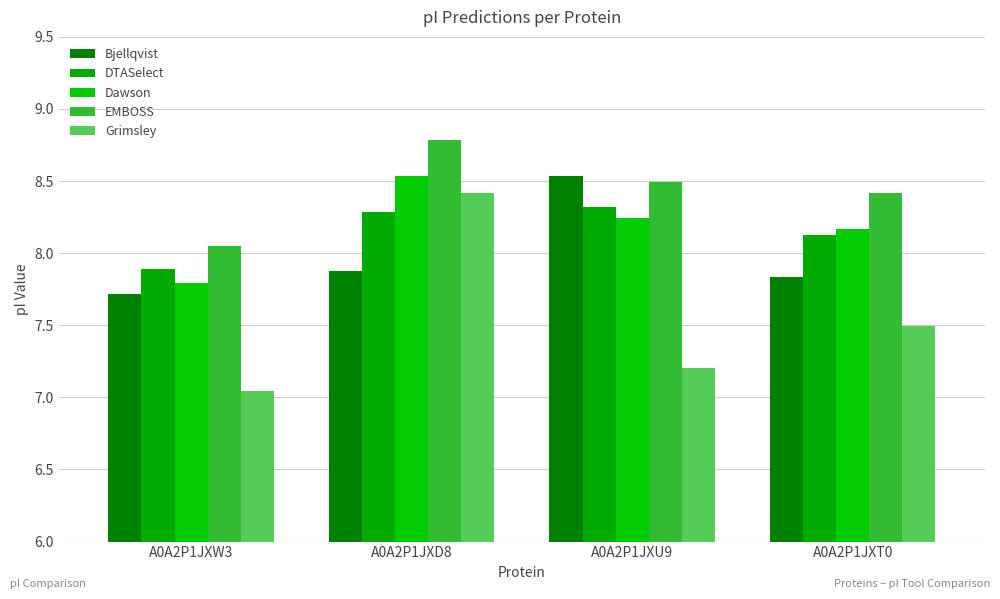

What are all the series names shown in the legend?

Bjellqvist, DTASelect, Dawson, EMBOSS, Grimsley